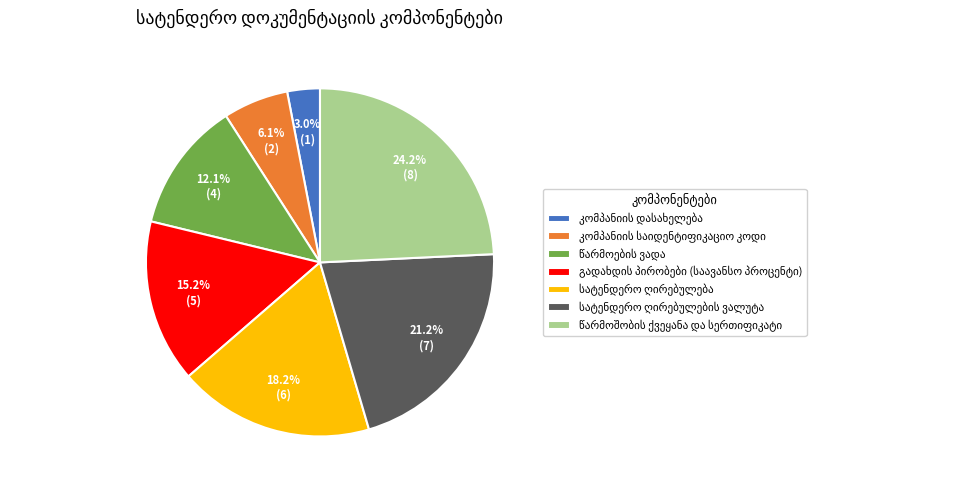

Is there any slice that represents more than half of the pie?

No